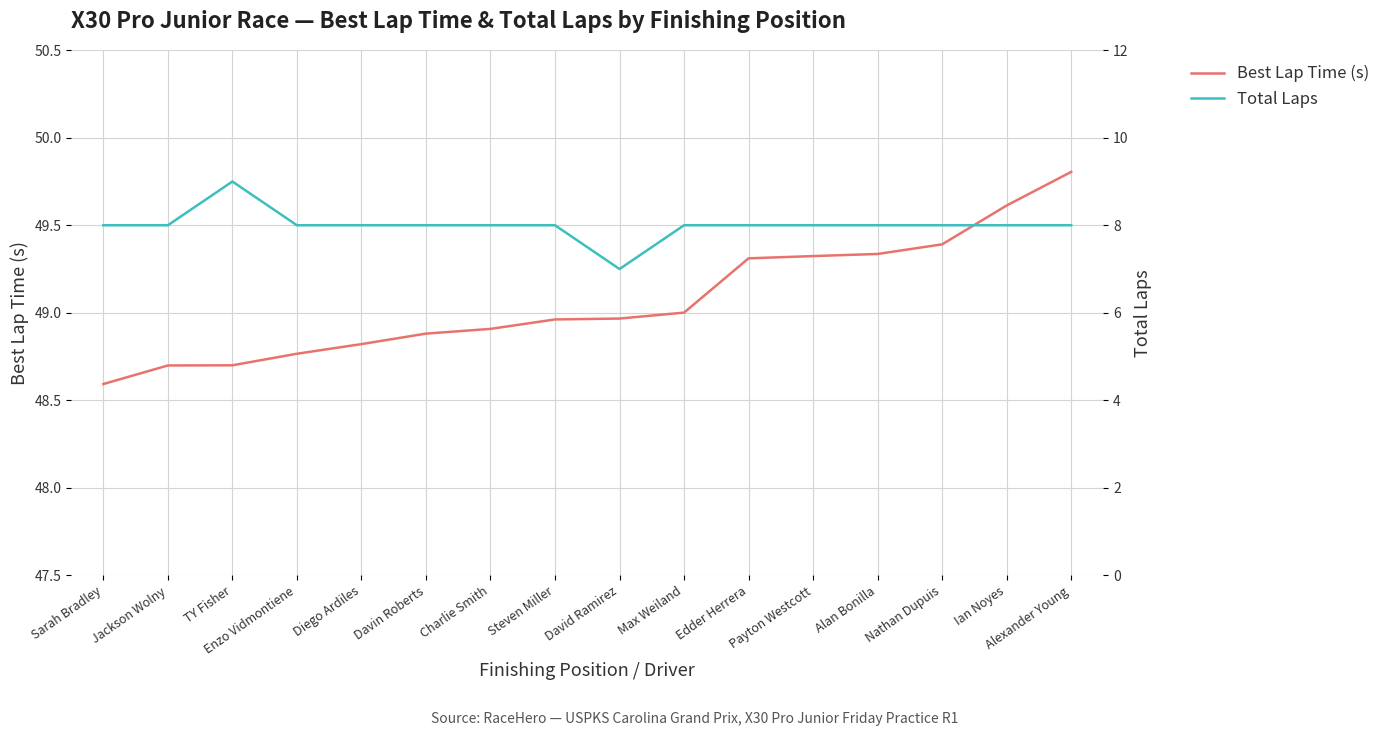

The value of Best Lap Time (s) at TY Fisher is 48.7. True or false?

True